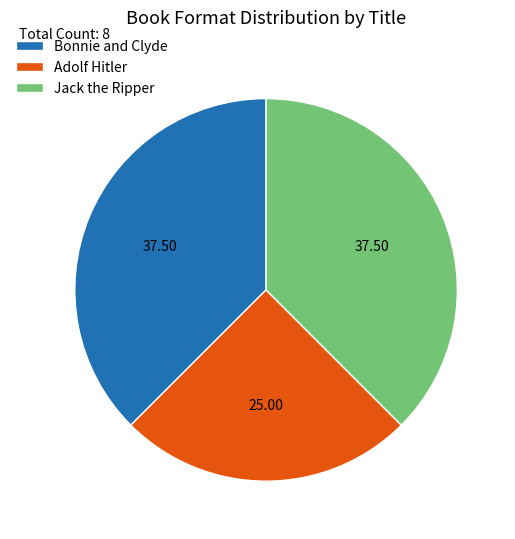

Do Adolf Hitler and Bonnie and Clyde together represent more than half of the pie?

Yes